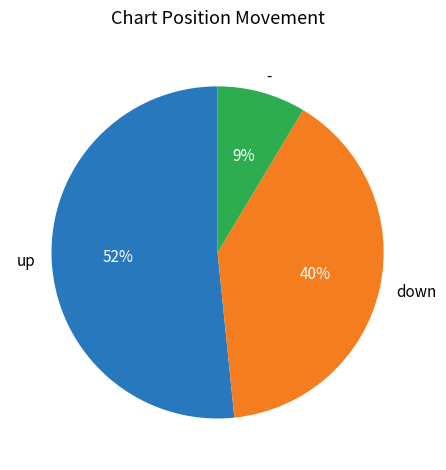

Approximately how many times larger is the value at down compared to up?

0.8